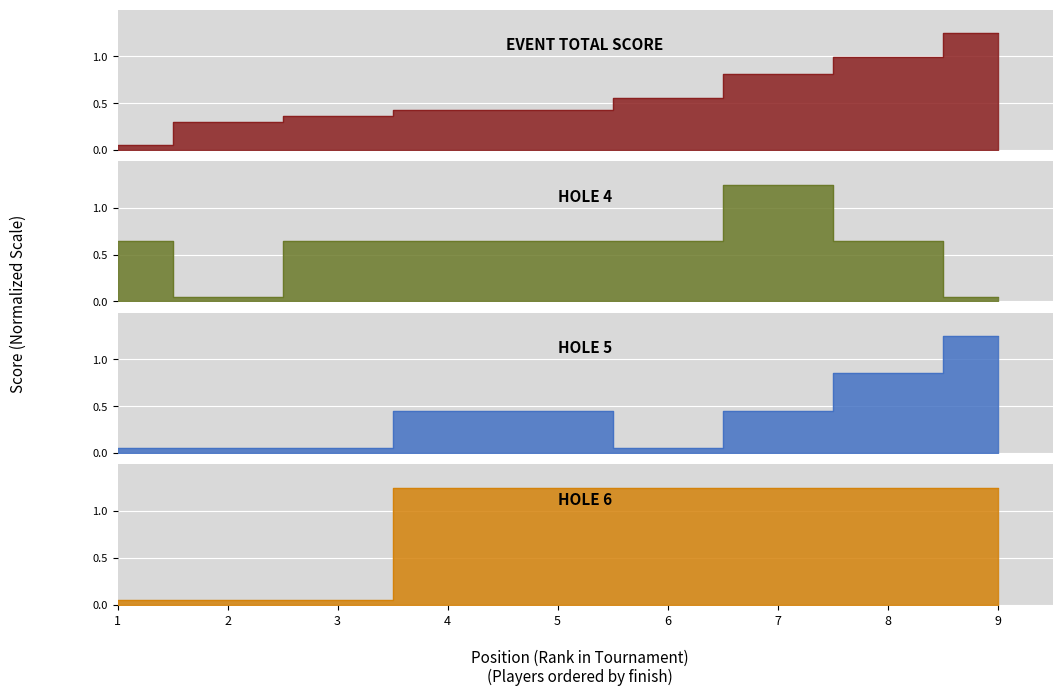

How many intersections are there between hole_4 and event_total_score?

3